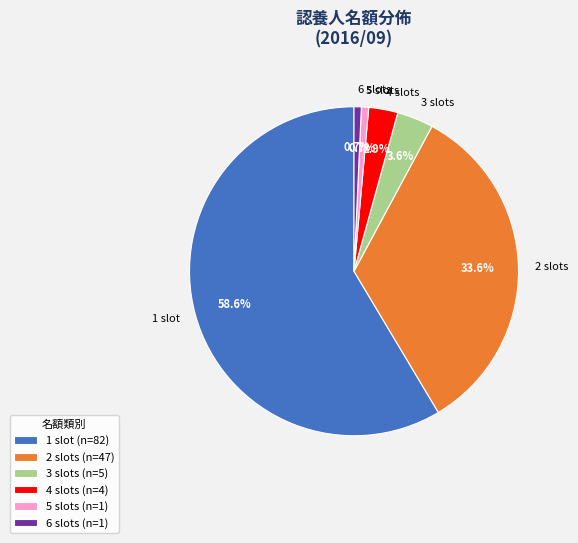

Between 1 slot and 4 slots, which is larger?

1 slot